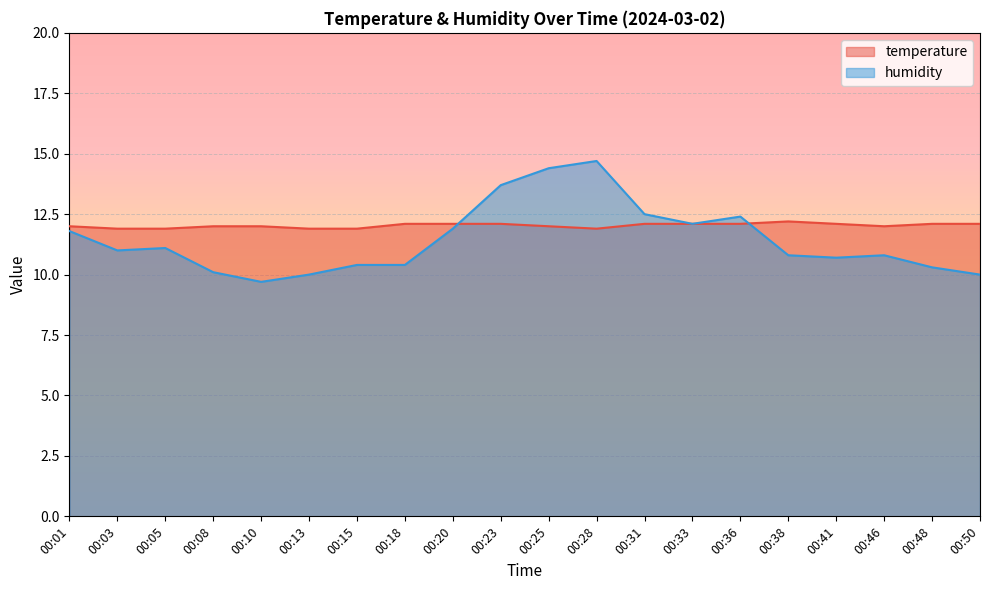

How many times do temperature and humidity cross each other?

2